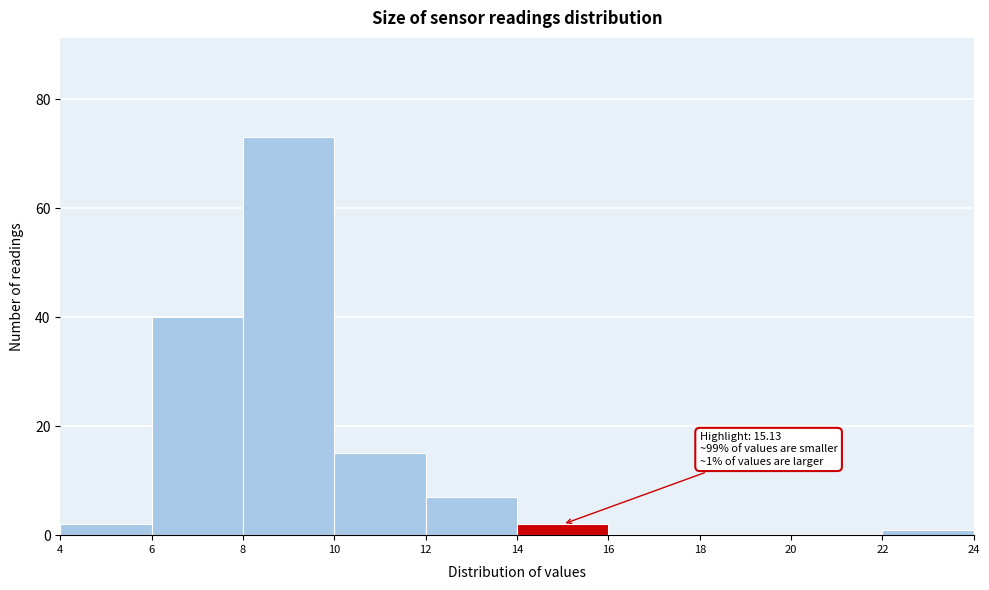

Which range on the x-axis has the tallest bar?

8 to 10